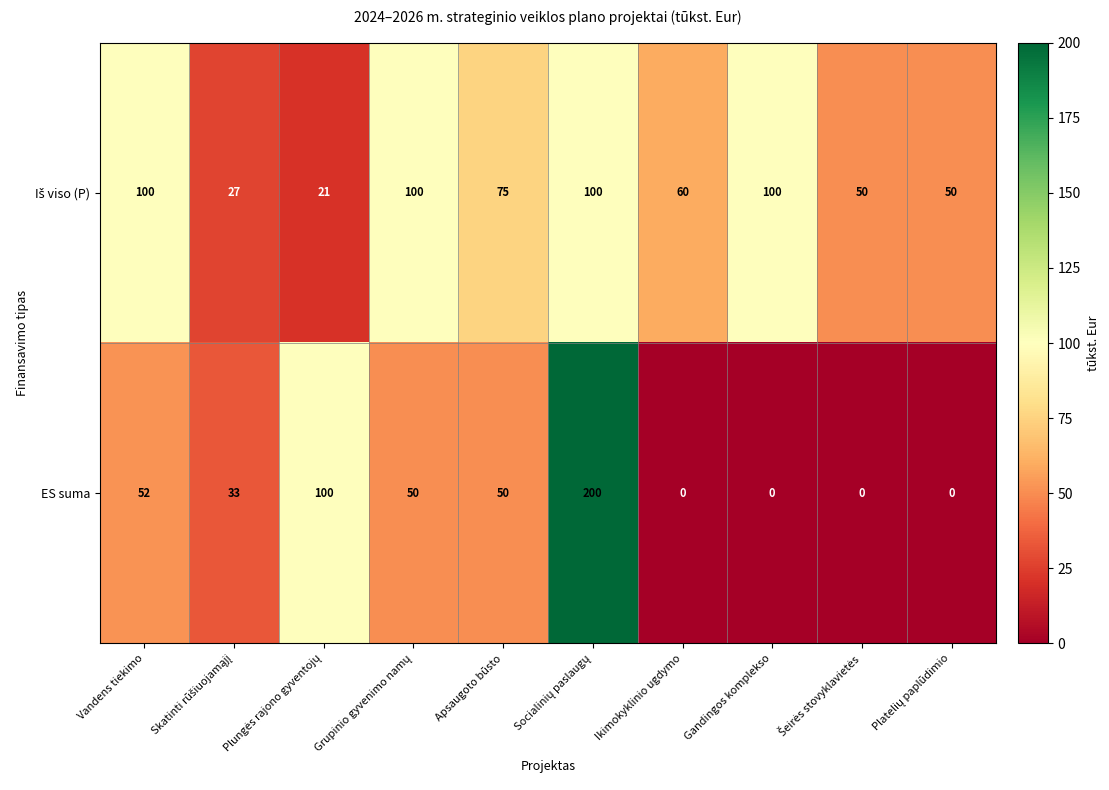

What is the spread (max minus min) of values at Vandens tiekimo?

48